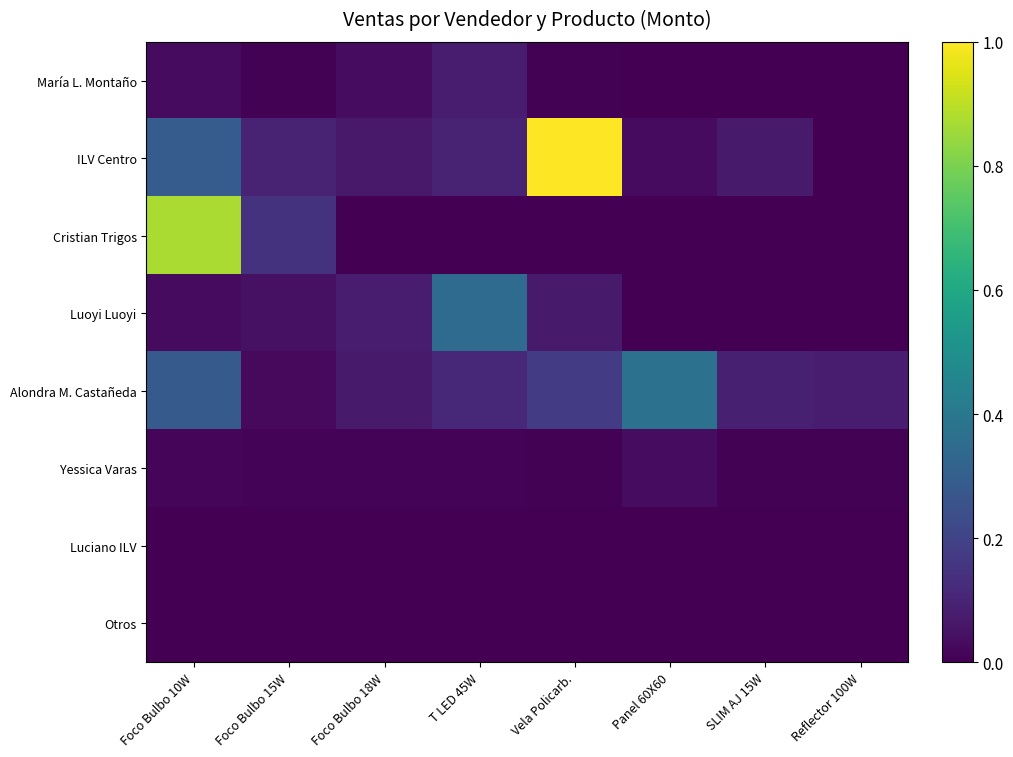

Reading left to right, list all the values displayed in this chart.

María L. Montaño: Foco Bulbo 10W=0.0	Foco Bulbo 15W=0.0	Foco Bulbo 18W=0.0	T LED 45W=0.1	Vela Policarb.=0.0	Panel 60X60=0.0	SLIM AJ 15W=0.0	Reflector 100W=0.0
ILV Centro: Foco Bulbo 10W=0.3	Foco Bulbo 15W=0.1	Foco Bulbo 18W=0.1	T LED 45W=0.1	Vela Policarb.=1.0	Panel 60X60=0.0	SLIM AJ 15W=0.1	Reflector 100W=0.0
Cristian Trigos: Foco Bulbo 10W=0.9	Foco Bulbo 15W=0.1	Foco Bulbo 18W=0.0	T LED 45W=0.0	Vela Policarb.=0.0	Panel 60X60=0.0	SLIM AJ 15W=0.0	Reflector 100W=0.0
Luoyi Luoyi: Foco Bulbo 10W=0.0	Foco Bulbo 15W=0.0	Foco Bulbo 18W=0.1	T LED 45W=0.3	Vela Policarb.=0.1	Panel 60X60=0.0	SLIM AJ 15W=0.0	Reflector 100W=0.0
Alondra M. Castañeda: Foco Bulbo 10W=0.3	Foco Bulbo 15W=0.0	Foco Bulbo 18W=0.1	T LED 45W=0.1	Vela Policarb.=0.2	Panel 60X60=0.4	SLIM AJ 15W=0.1	Reflector 100W=0.1
Yessica Varas: Foco Bulbo 10W=0.0	Foco Bulbo 15W=0.0	Foco Bulbo 18W=0.0	T LED 45W=0.0	Vela Policarb.=0.0	Panel 60X60=0.0	SLIM AJ 15W=0.0	Reflector 100W=0.0
Luciano ILV: Foco Bulbo 10W=0.0	Foco Bulbo 15W=0.0	Foco Bulbo 18W=0.0	T LED 45W=0.0	Vela Policarb.=0.0	Panel 60X60=0.0	SLIM AJ 15W=0.0	Reflector 100W=0.0
Otros: Foco Bulbo 10W=0.0	Foco Bulbo 15W=0.0	Foco Bulbo 18W=0.0	T LED 45W=0.0	Vela Policarb.=0.0	Panel 60X60=0.0	SLIM AJ 15W=0.0	Reflector 100W=0.0